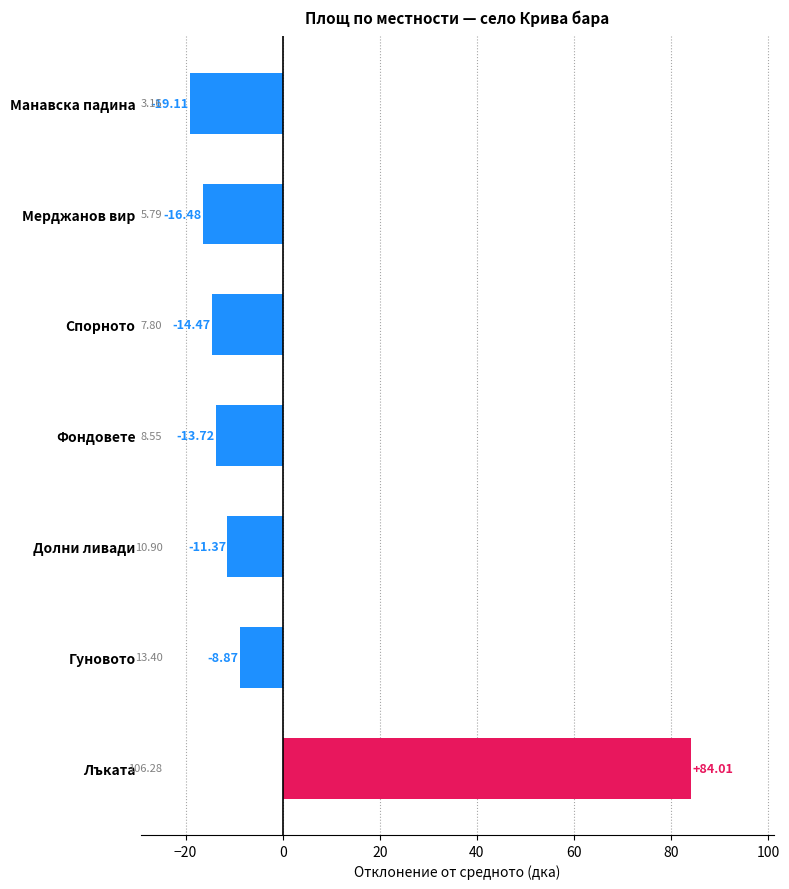

How many bars are there in total?

7